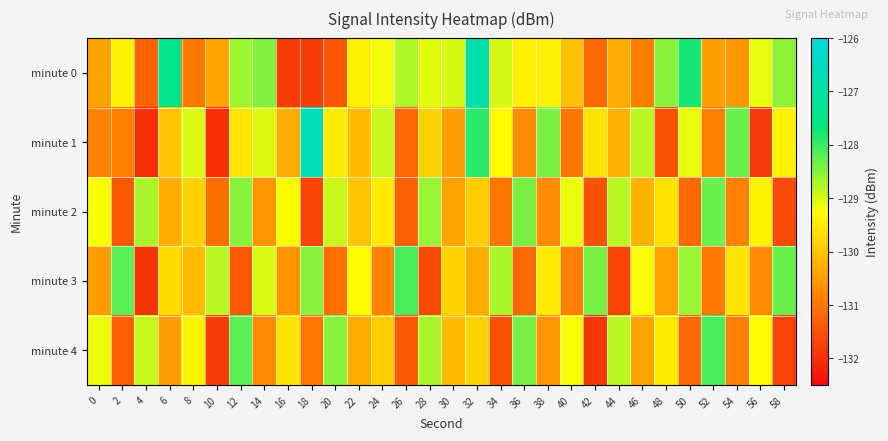

Which series has the largest total across all categories?

minute 0